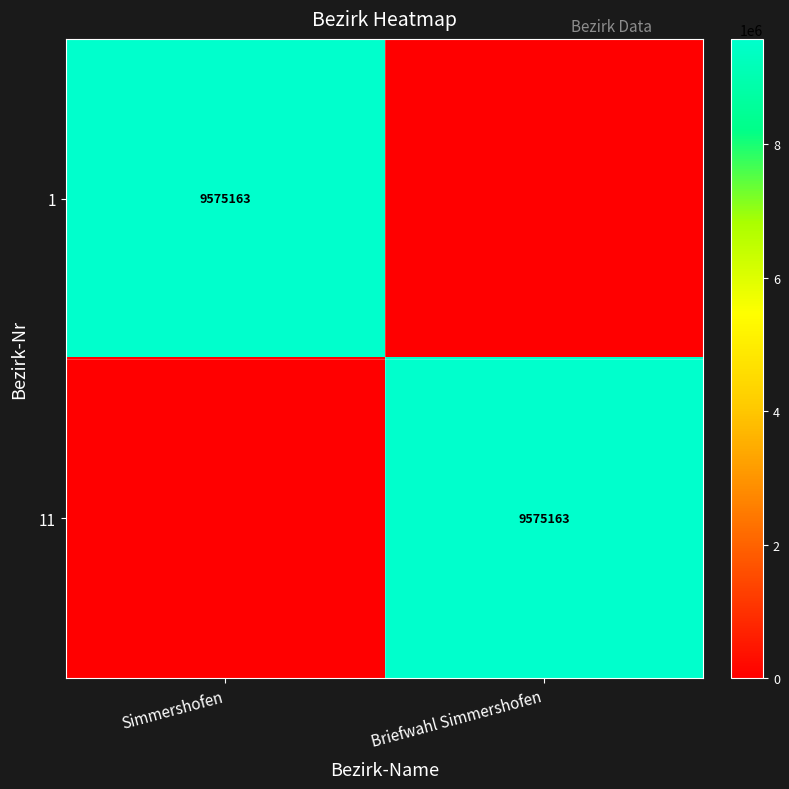

What is the difference between the highest and lowest values at Simmershofen?

9575163